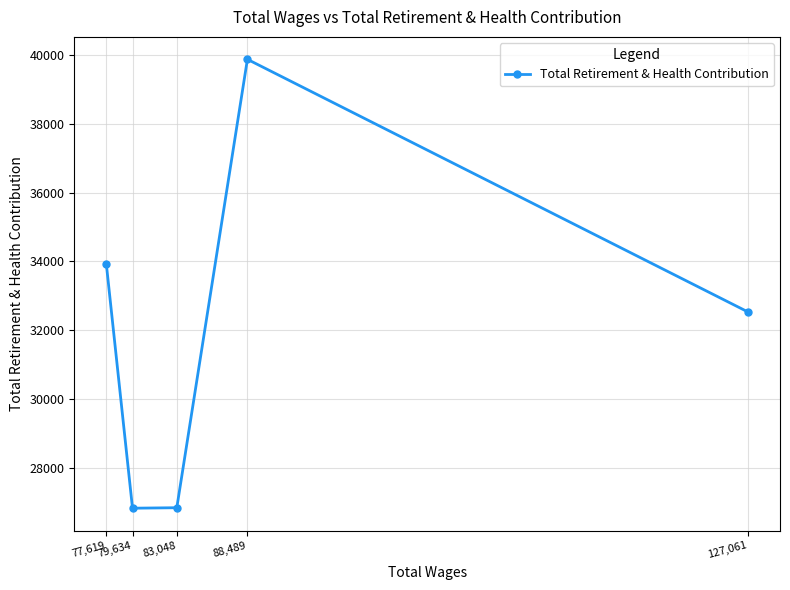

True or false: the data shows 26833 at 79,634.

True